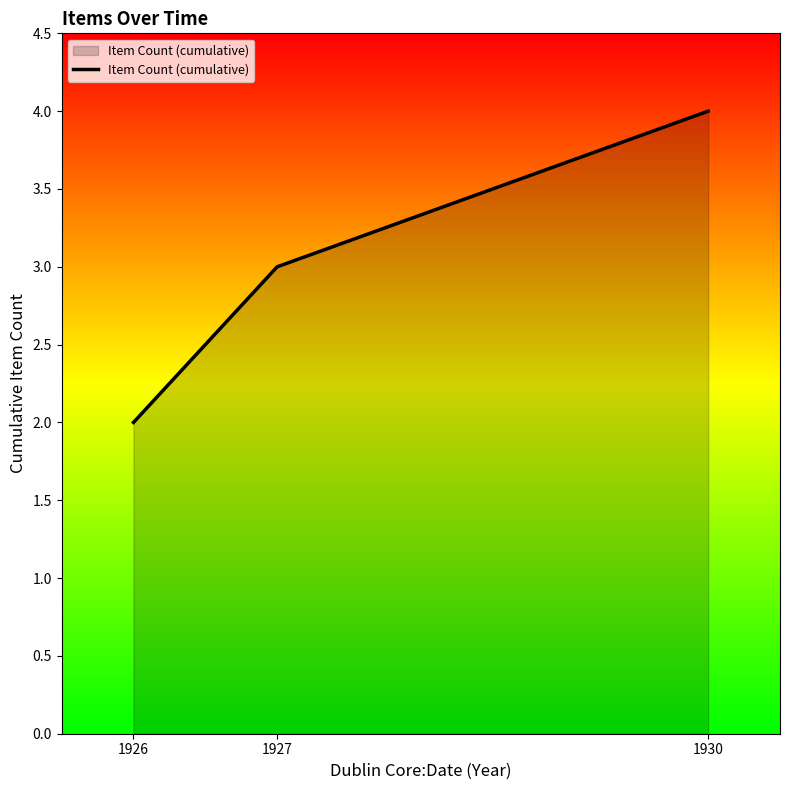

What is the average value?

3